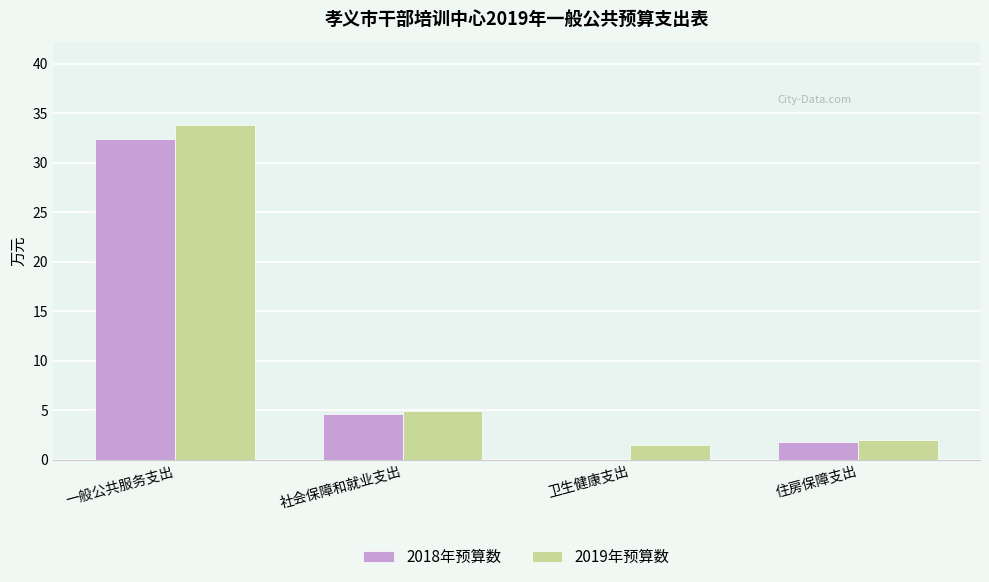

What is the sum of the 2019年预算数 values at 住房保障支出 and 社会保障和就业支出?

6.9